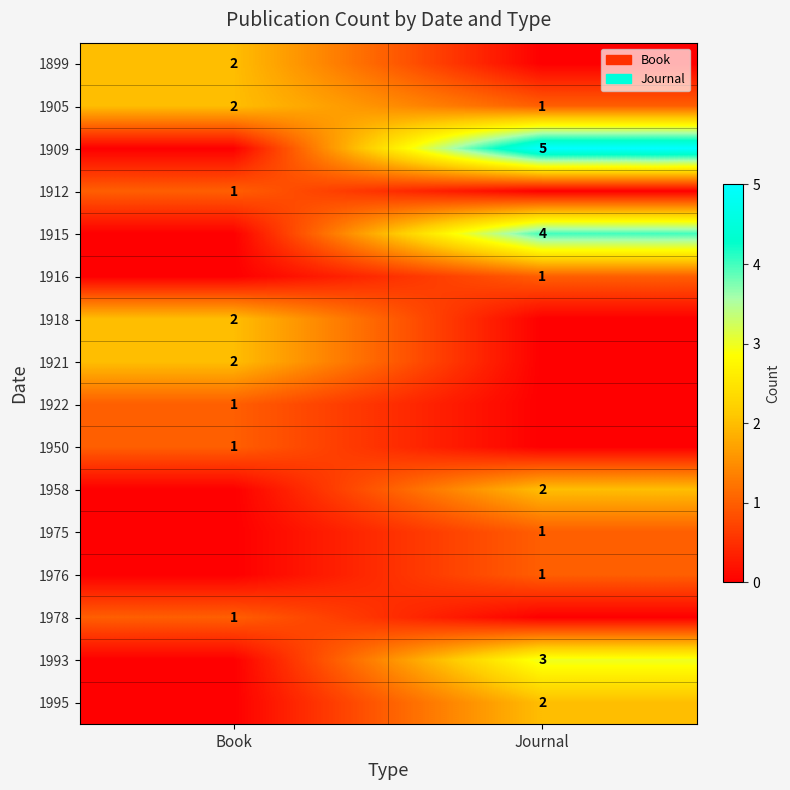

The 1899 series shows 3 at Book. True or false?

False